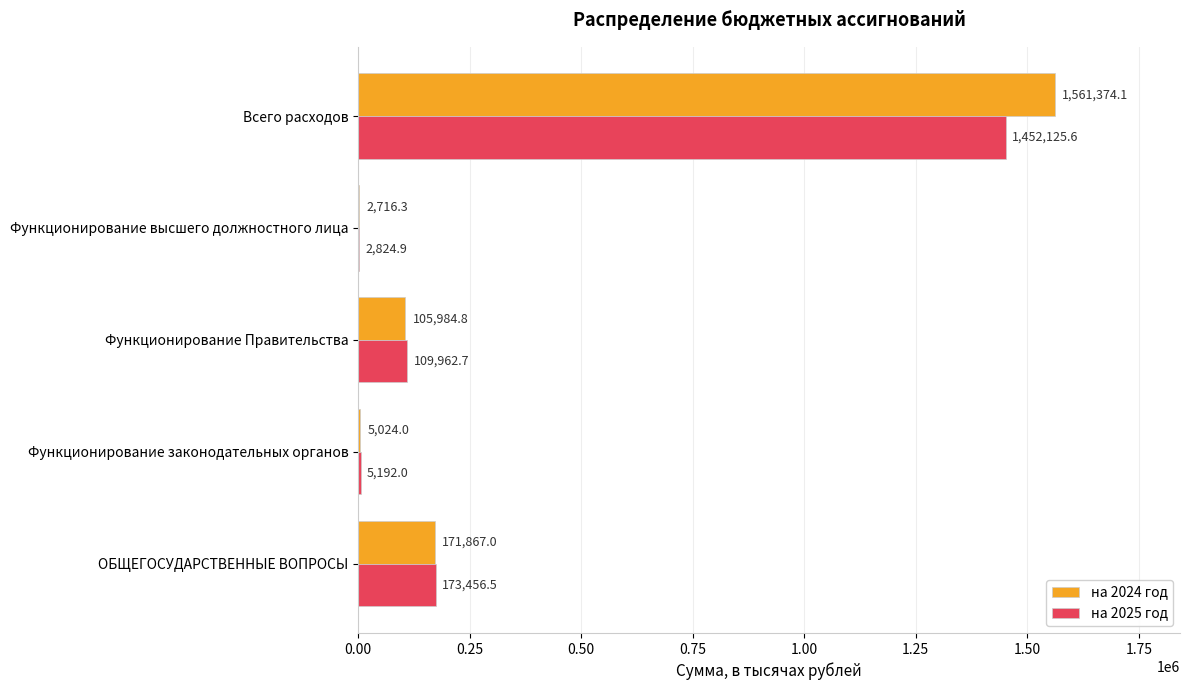

How many data points in на 2025 год are above 109962?

3